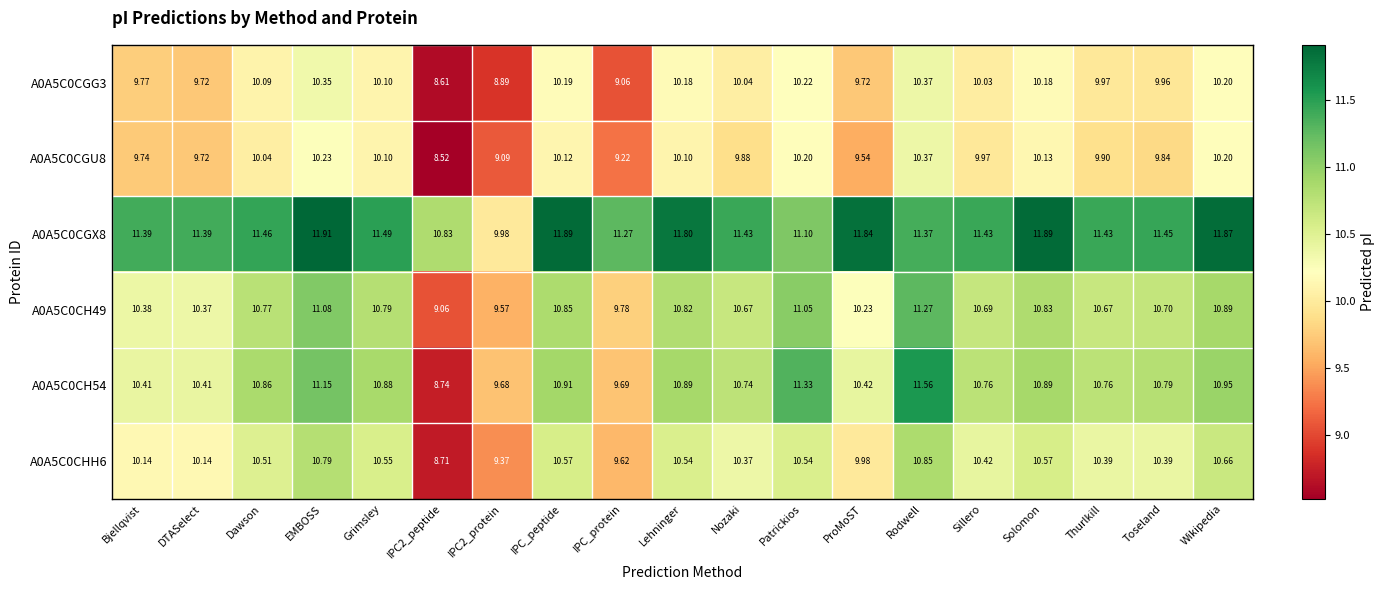

Is the value of A0A5C0CGU8 at Solomon greater than the value of A0A5C0CGX8 at Solomon?

No